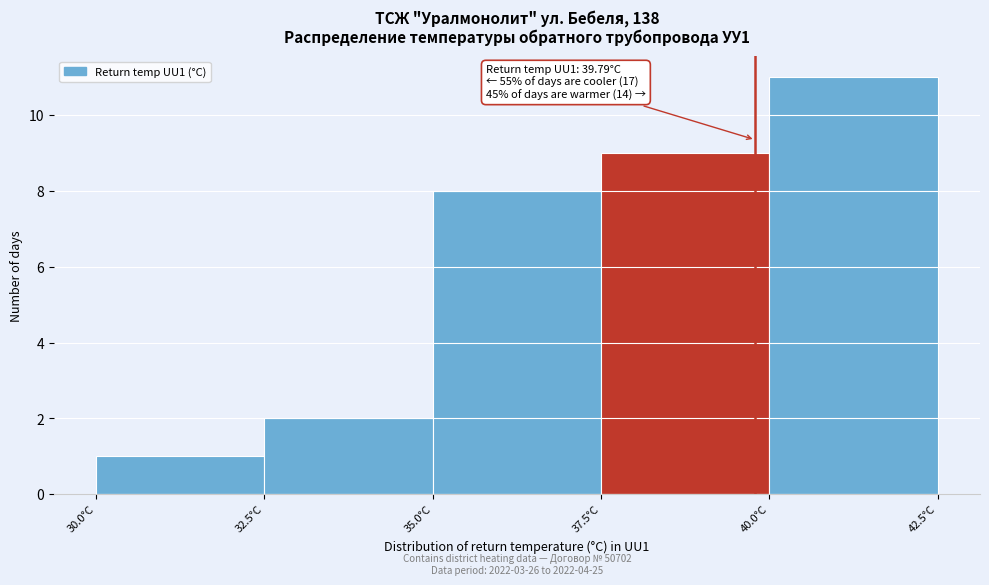

Which range on the x-axis has the tallest bar?

40.0 to 42.5